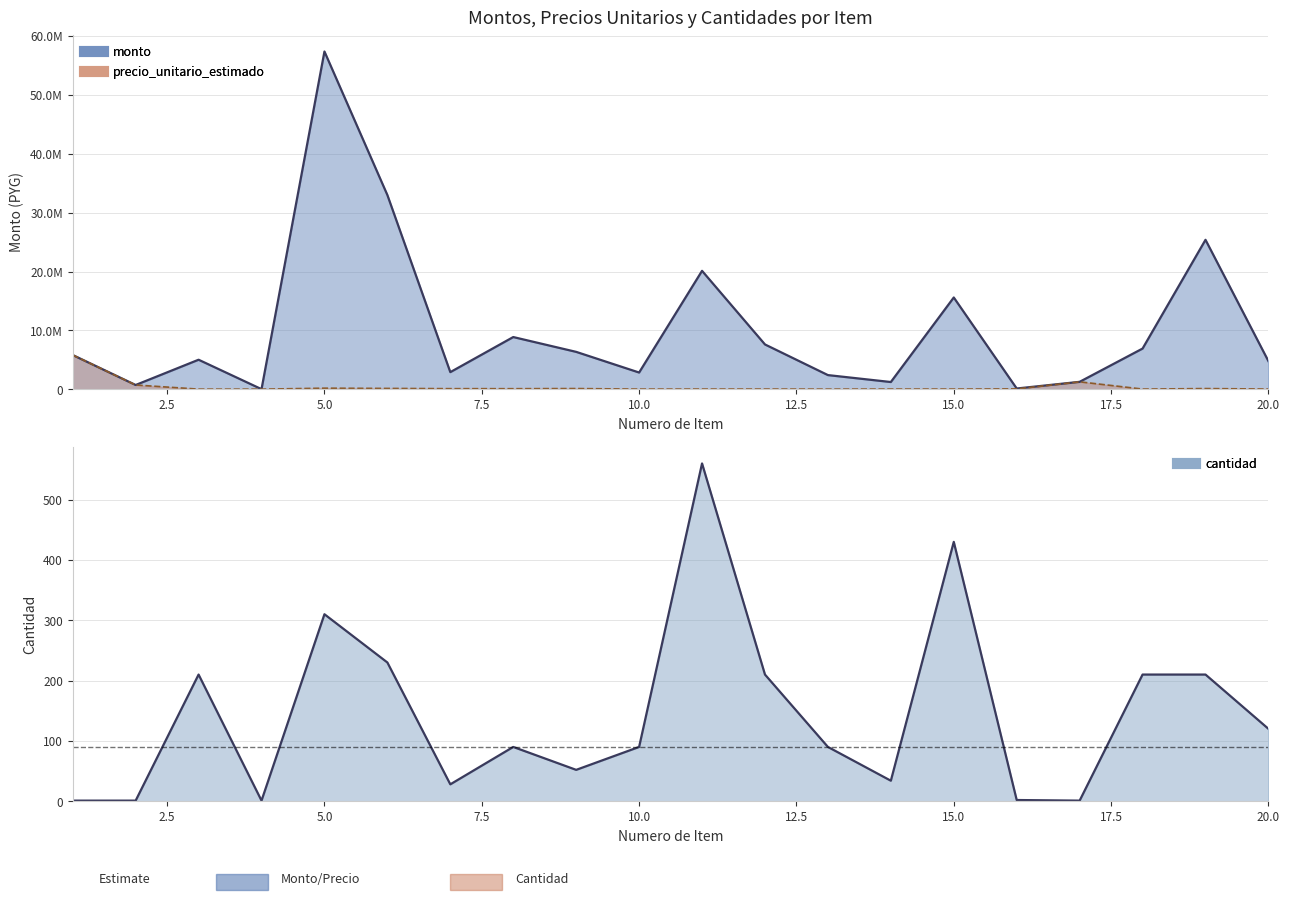

List the series in order of their peak value, lowest first.

cantidad (line), precio_unitario_estimado (line), monto (line)